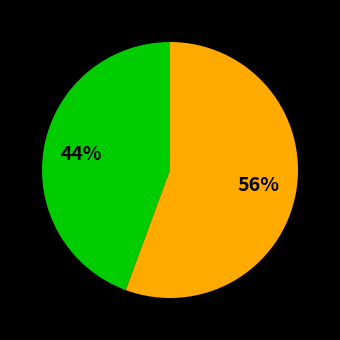

Is there a majority slice in this chart?

Yes